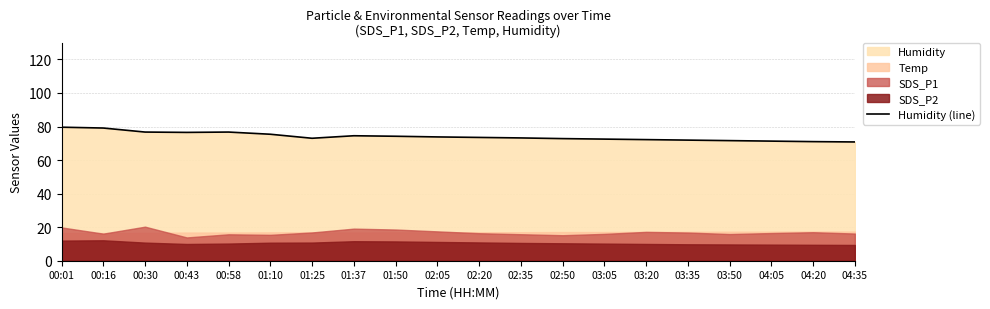

Where does the data first go above 73?

00:01